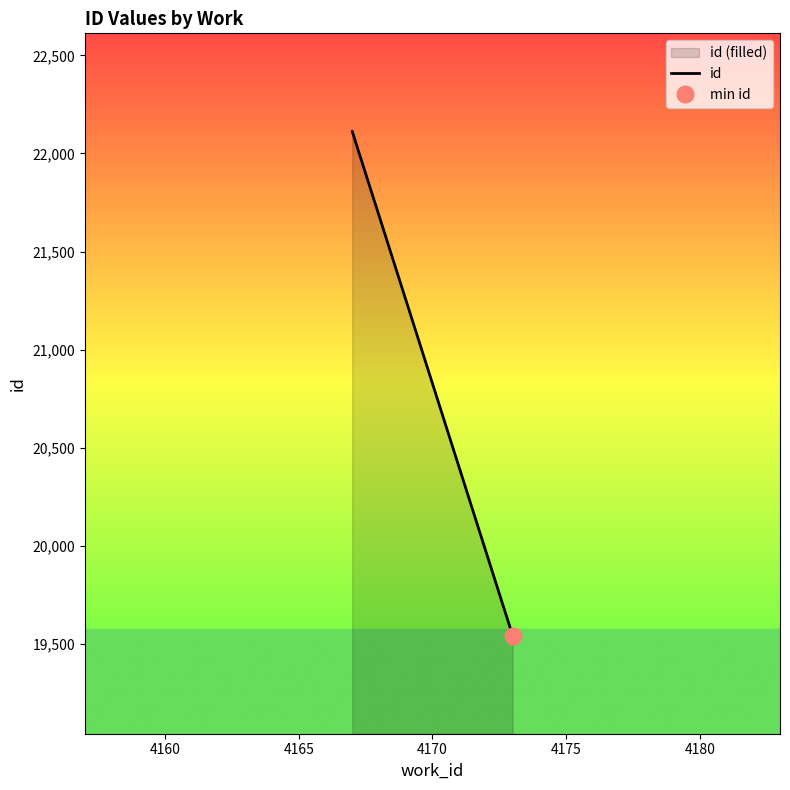

How many values are between 19544 and 22112?

2